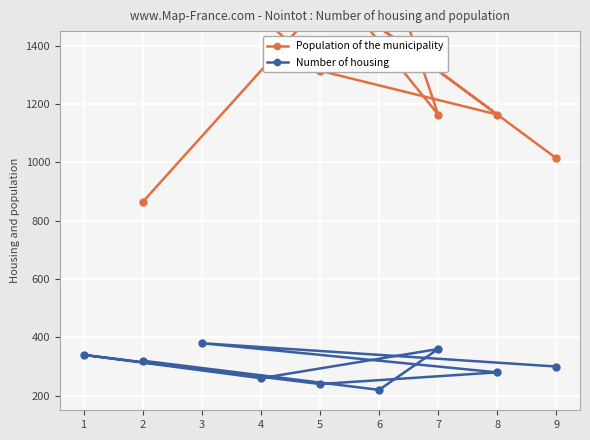

What is the value of the Number of housing point at the 6th from the left?

220